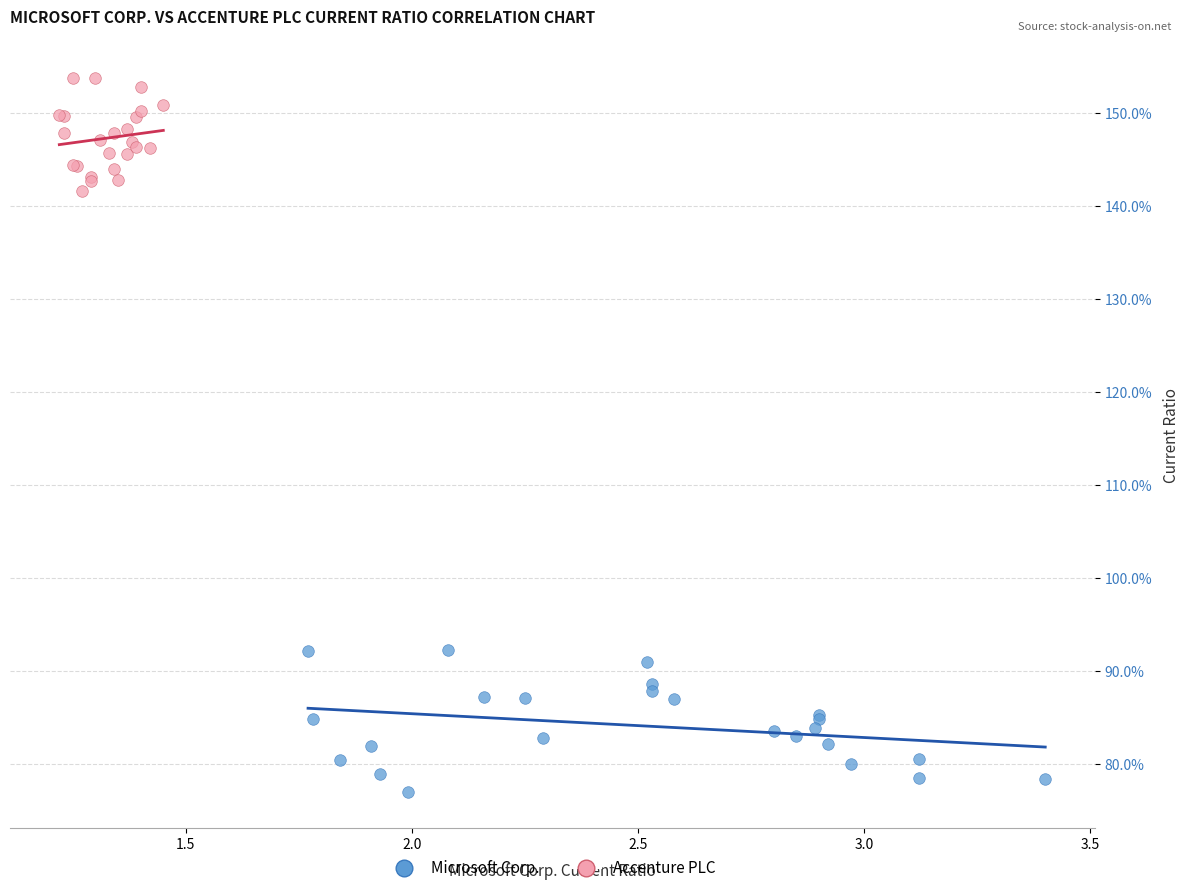

Which series has the largest Y range (max minus min)?

Microsoft Corp.